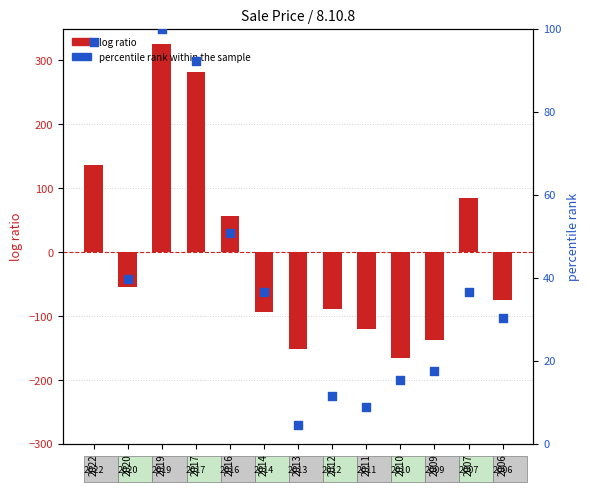

What is the total value across all series at 2007?

121.5